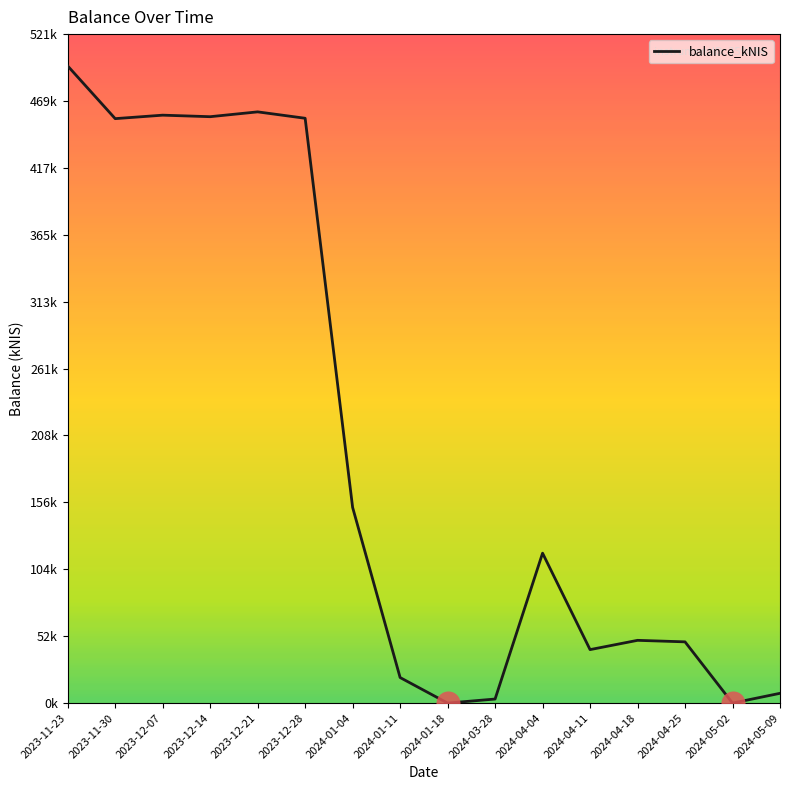

What is the change in value from 2023-12-07 to 2024-04-04?

-341.1